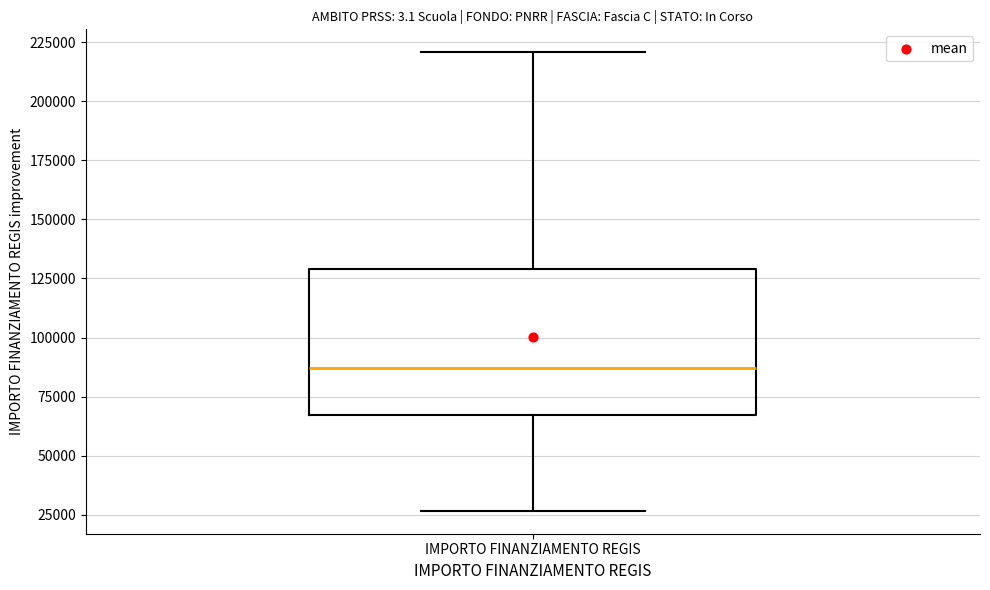

Where does the upper whisker of the box for IMPORTO FINANZIAMENTO REGIS end on the y-axis? The values are not printed on the chart, so give them approximately, as read against the axis.

220000